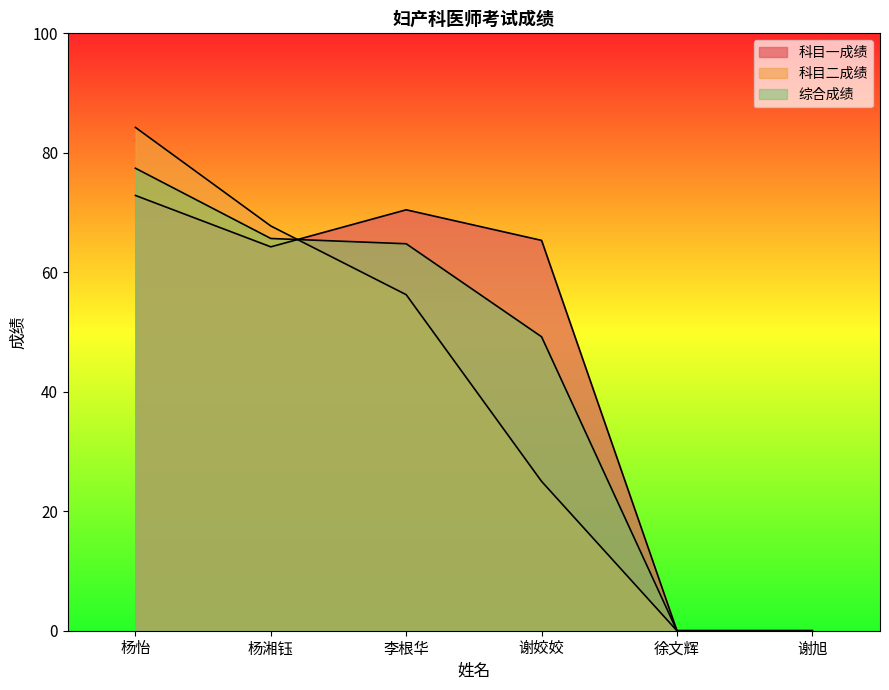

Rank the series by their maximum value, from highest to lowest.

科目二成绩, 综合成绩, 科目一成绩